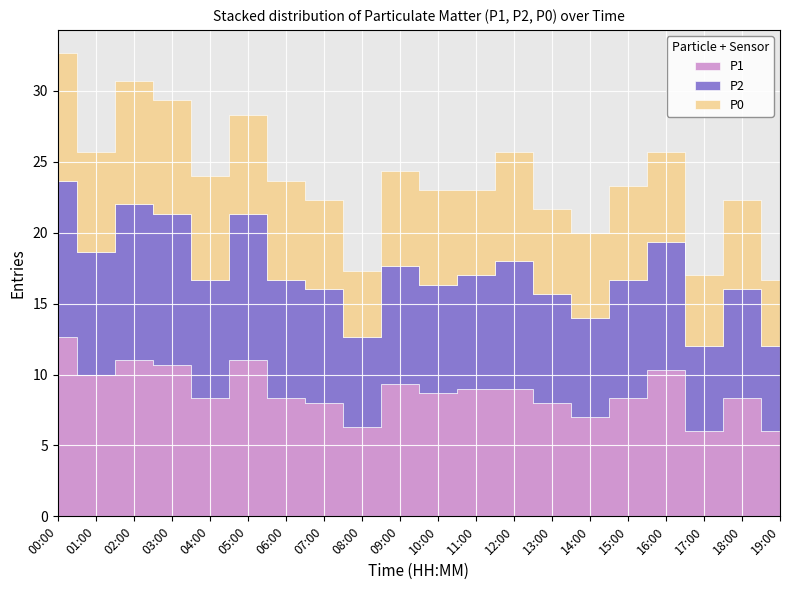

List the labels in order of P0 value, largest first.

00:00, 02:00, 03:00, 12:00, 04:00, 01:00, 05:00, 06:00, 09:00, 10:00, 15:00, 07:00, 16:00, 18:00, 11:00, 13:00, 14:00, 17:00, 08:00, 19:00